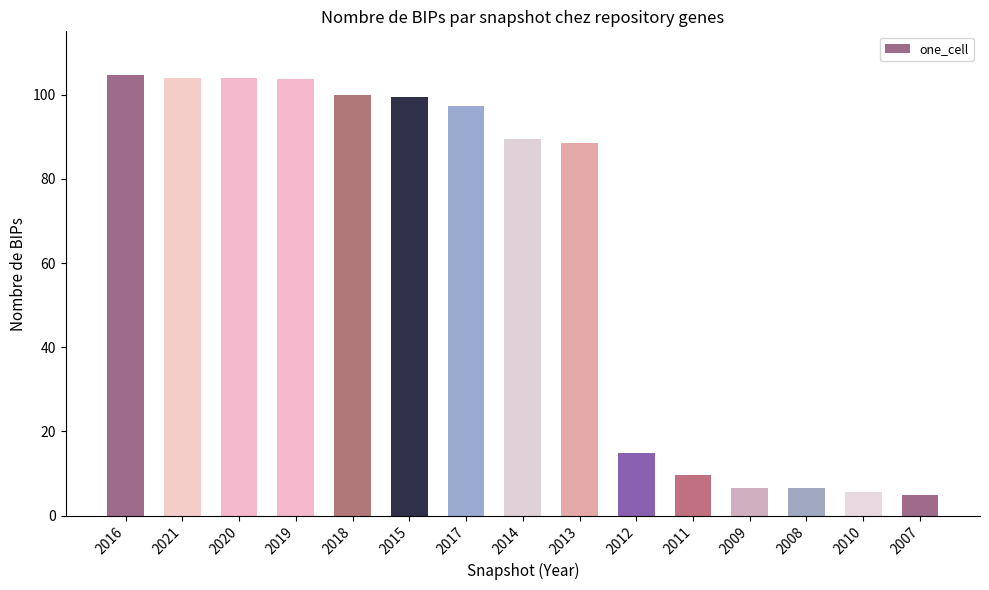

How many categories are shown in the chart?

15